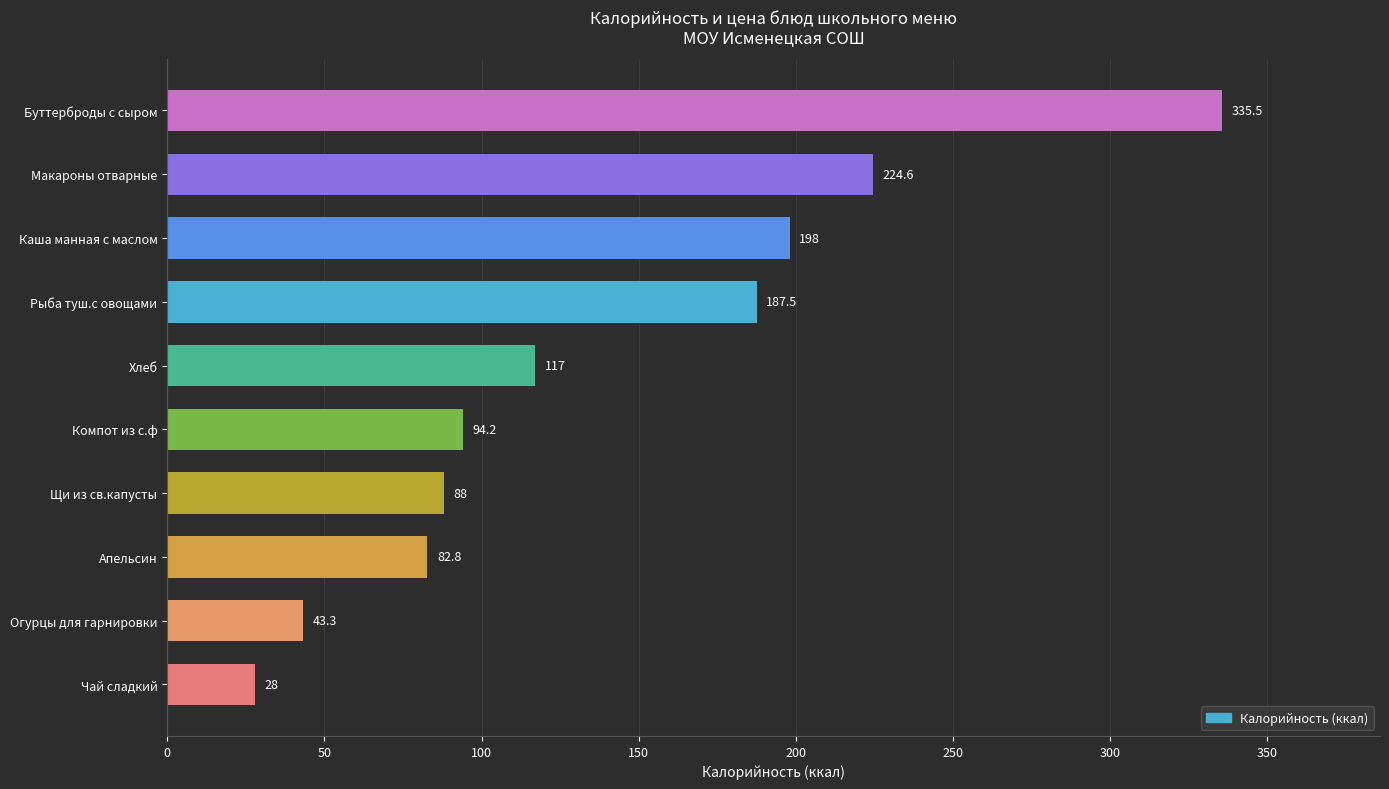

The chart shows a value of 44.2 at Чай сладкий. True or false?

False